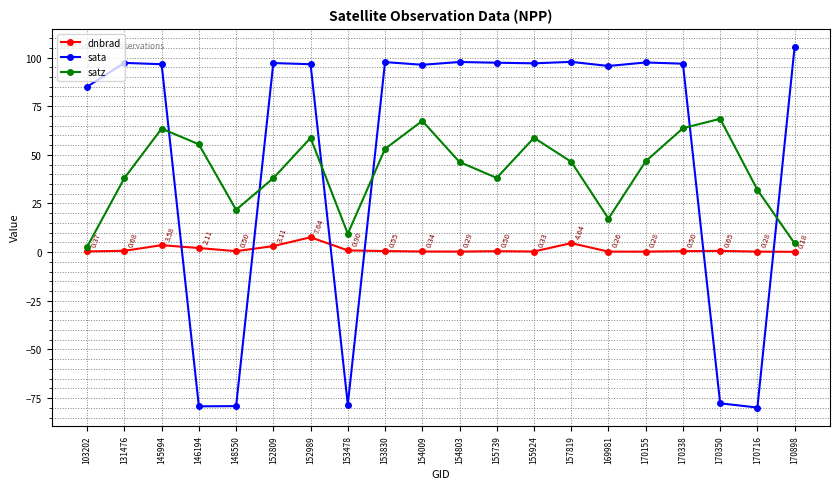

Which series has the largest range (max minus min)?

sata